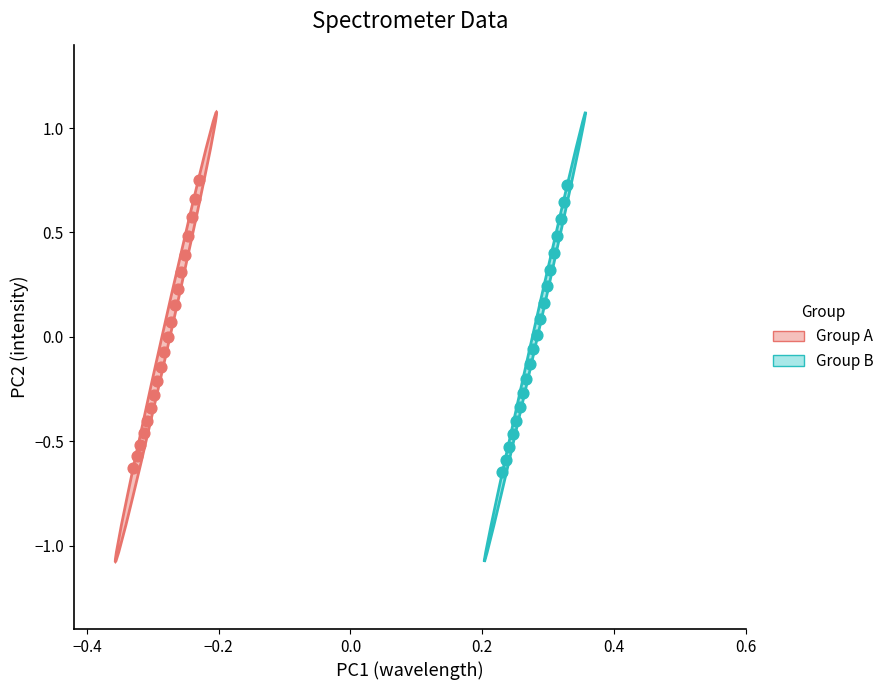

Which series has the largest Y range (max minus min)?

Group A